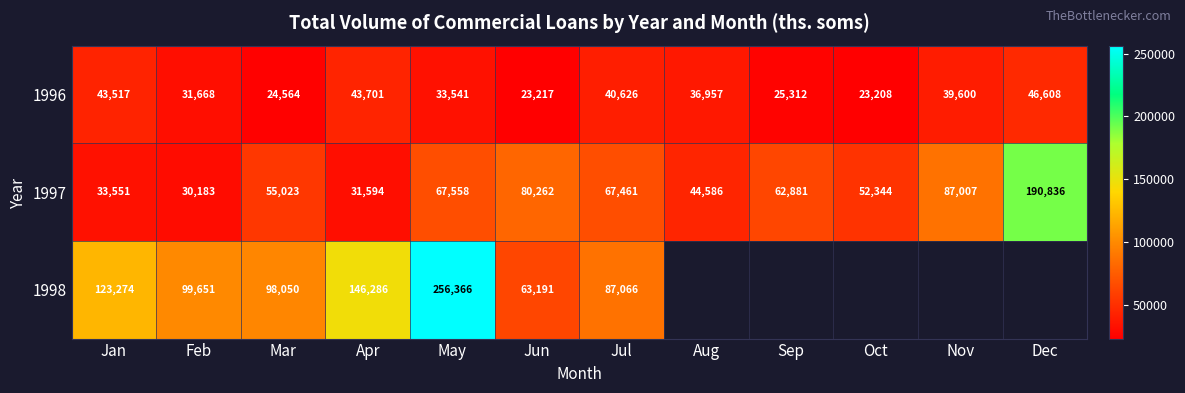

The 1996 series shows 16115.6 at Sep. True or false?

False